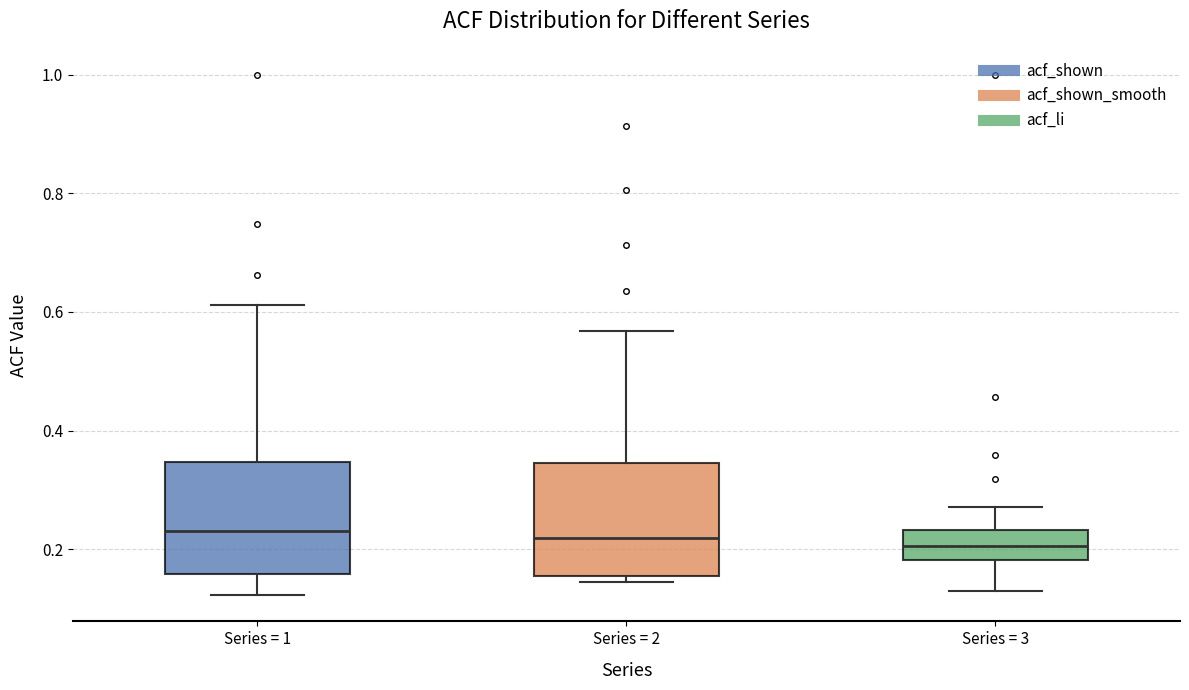

Reading left to right, read every box against the y-axis: the position of its median line, the range the box covers, and the ends of its whiskers. The values are not printed on the chart, so give them approximately, as read against the axis.

Series = 1: median 0.24, box 0.16 to 0.34, whiskers 0.12 to 0.62
Series = 2: median 0.22, box 0.16 to 0.34, whiskers 0.14 to 0.56
Series = 3: median 0.20, box 0.18 to 0.24, whiskers 0.14 to 0.28